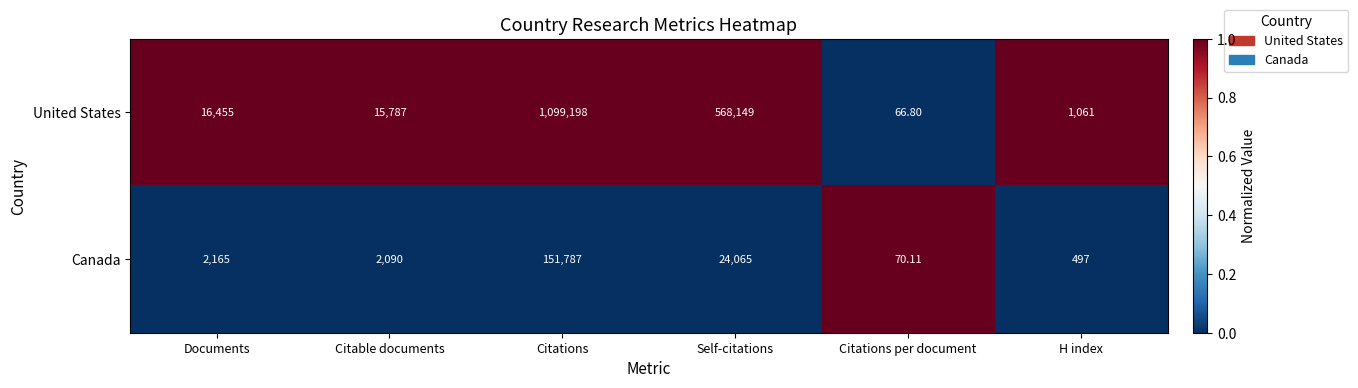

At which category does the chart reach its peak across all series?

Citations